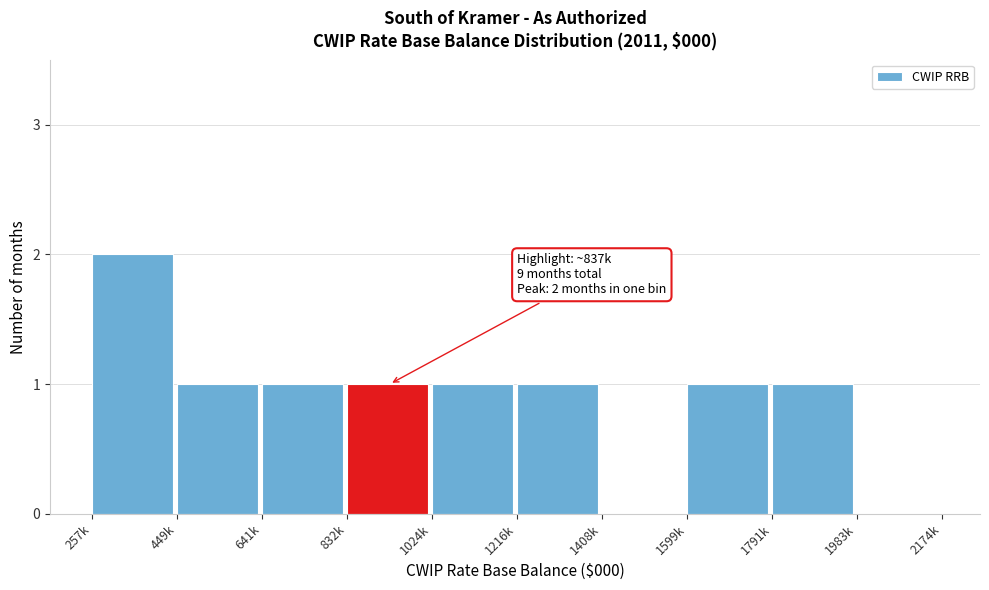

Reading left to right, extract all data points from this chart.

257k=2	449k=1	641k=1	832k=1	1024k=1	1216k=1	1408k=0	1599k=1	1791k=1	1983k=0